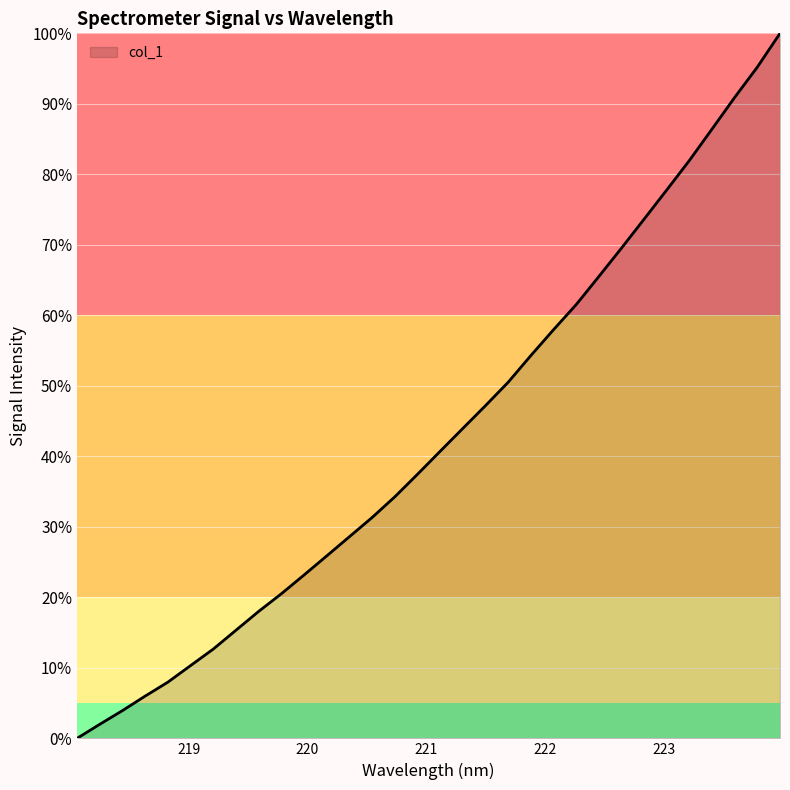

What is the maximum value shown in the chart?

100.0